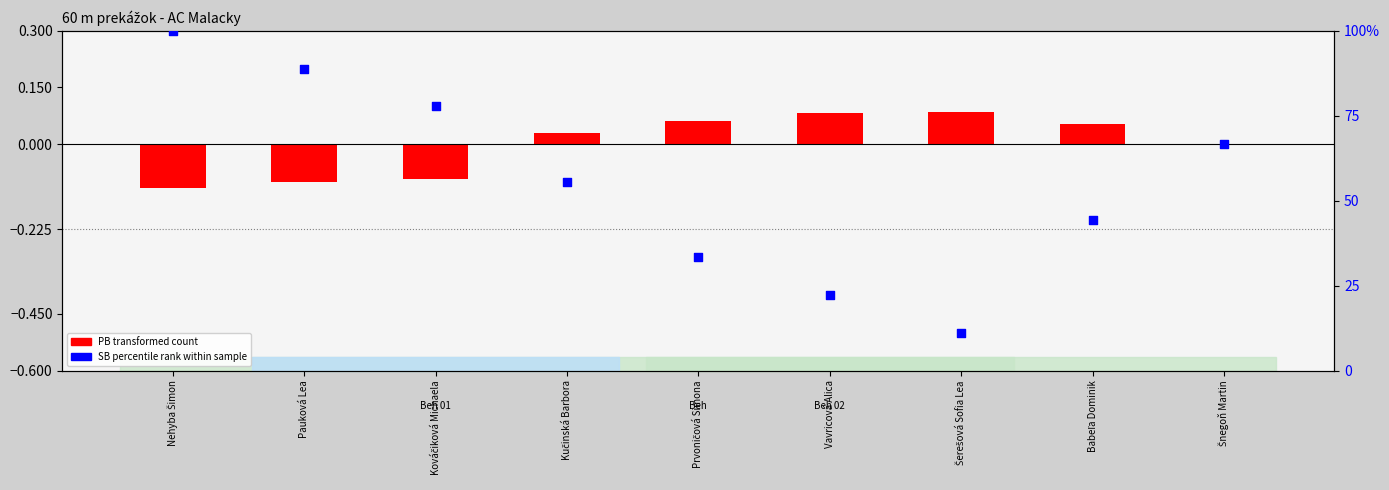

Which series contains the highest Y value?

SB (percentile rank)